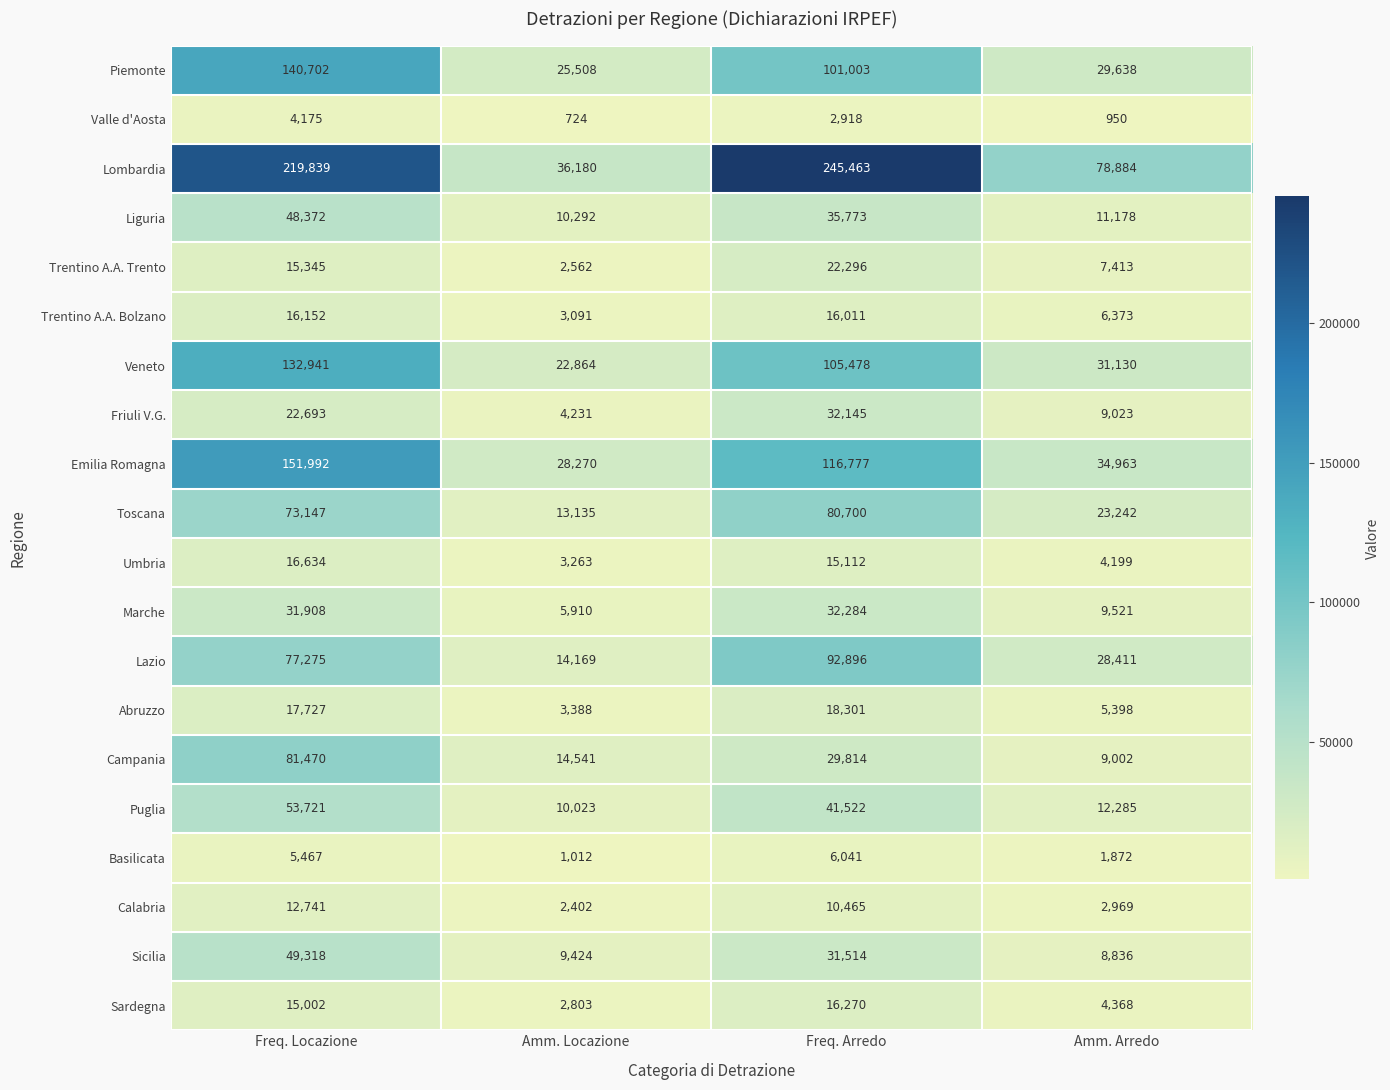

The Umbria series shows 9999 at Freq. Arredo. True or false?

False